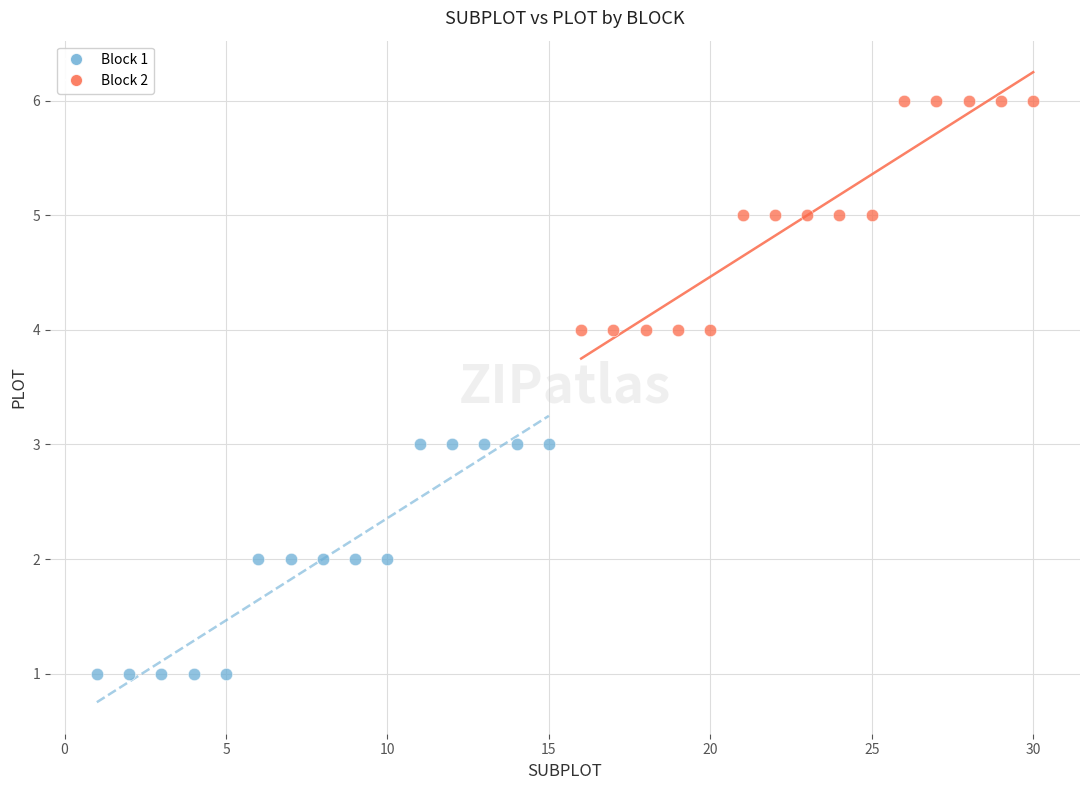

Which series contains the highest Y value?

Block 2